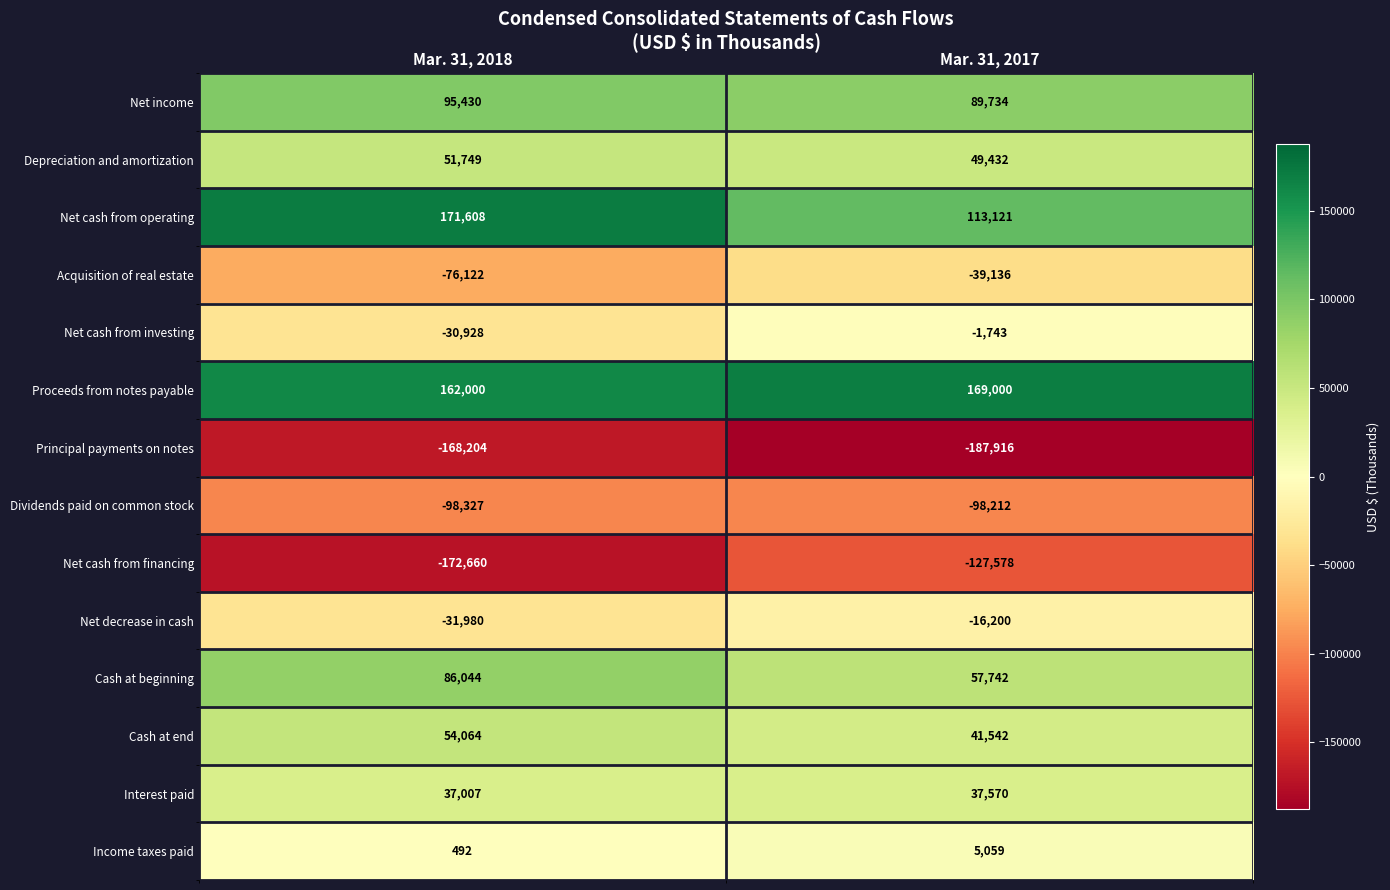

Reading right to left, transcribe all the data shown in this chart.

Net income: Mar. 31, 2017=89734	Mar. 31, 2018=95430
Depreciation and amortization: Mar. 31, 2017=49432	Mar. 31, 2018=51749
Net cash from operating: Mar. 31, 2017=113121	Mar. 31, 2018=171608
Acquisition of real estate: Mar. 31, 2017=-39136	Mar. 31, 2018=-76122
Net cash from investing: Mar. 31, 2017=-1743	Mar. 31, 2018=-30928
Proceeds from notes payable: Mar. 31, 2017=169000	Mar. 31, 2018=162000
Principal payments on notes: Mar. 31, 2017=-187916	Mar. 31, 2018=-168204
Dividends paid on common stock: Mar. 31, 2017=-98212	Mar. 31, 2018=-98327
Net cash from financing: Mar. 31, 2017=-127578	Mar. 31, 2018=-172660
Net decrease in cash: Mar. 31, 2017=-16200	Mar. 31, 2018=-31980
Cash at beginning: Mar. 31, 2017=57742	Mar. 31, 2018=86044
Cash at end: Mar. 31, 2017=41542	Mar. 31, 2018=54064
Interest paid: Mar. 31, 2017=37570	Mar. 31, 2018=37007
Income taxes paid: Mar. 31, 2017=5059	Mar. 31, 2018=492